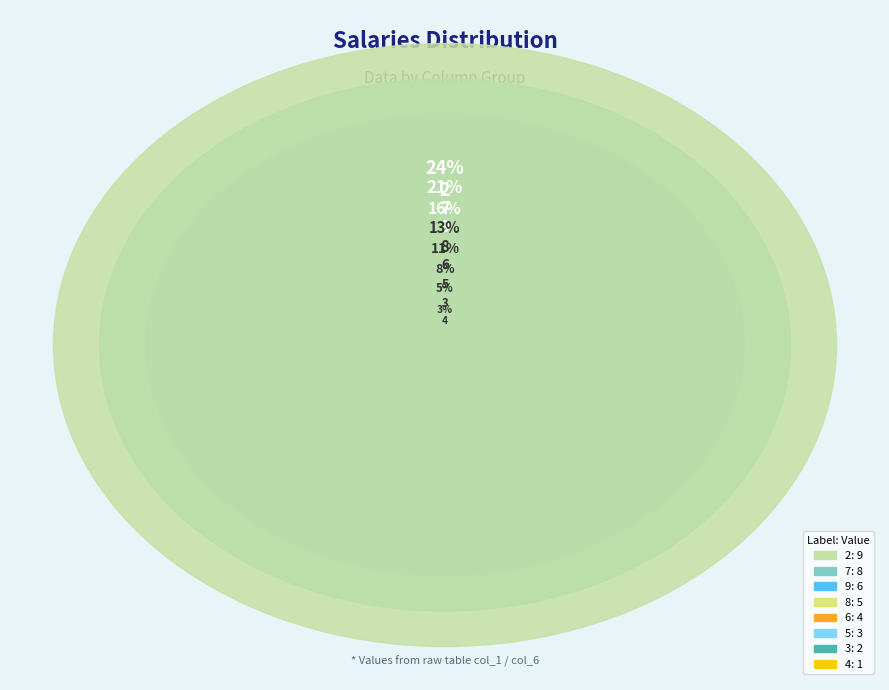

Is there a majority slice in this chart?

No